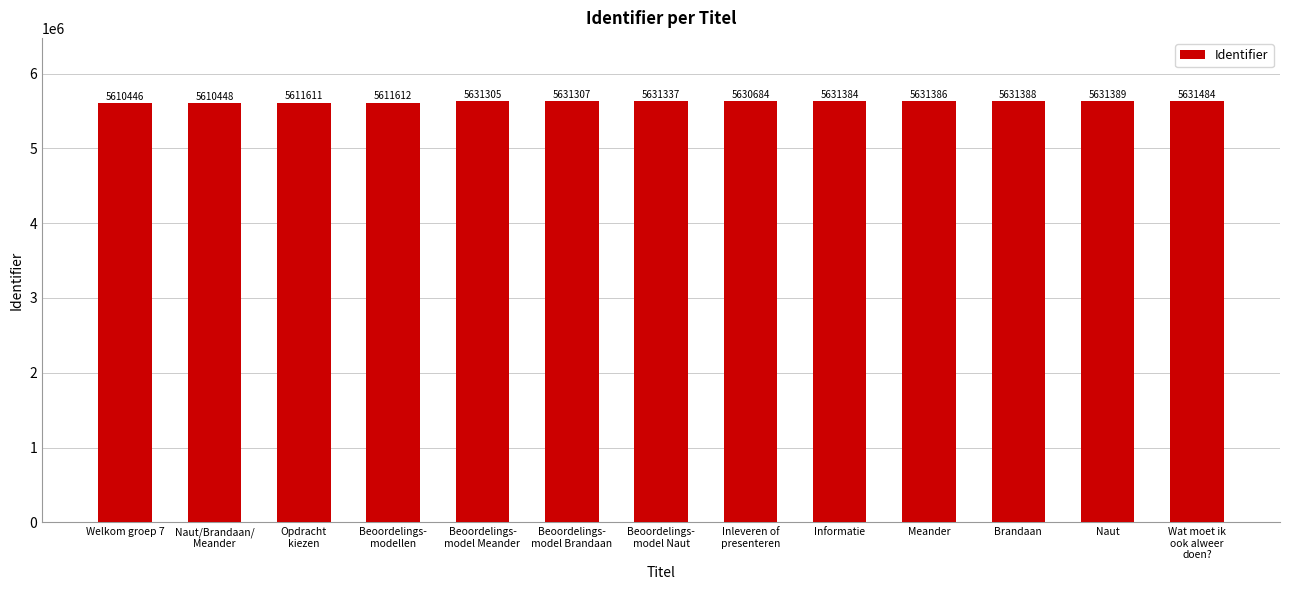

Where is the data nearest to the value 5620965?

Beoordelings-
modellen